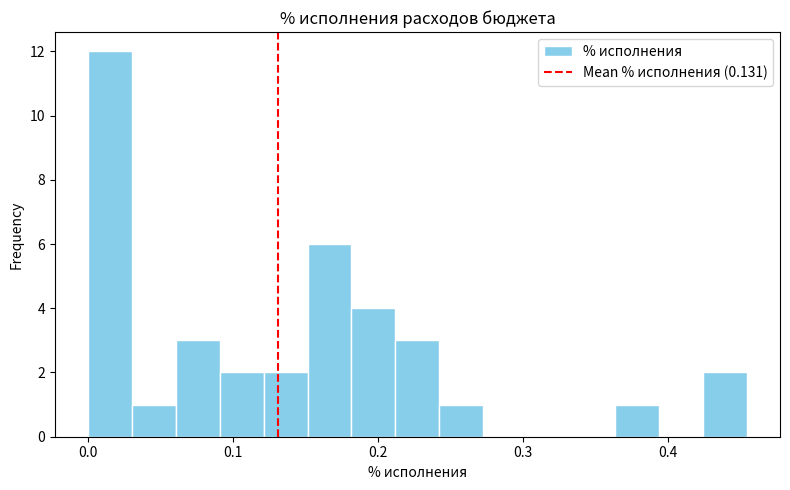

Read against the x-axis, roughly where is the centre of the tallest bar?

0.02